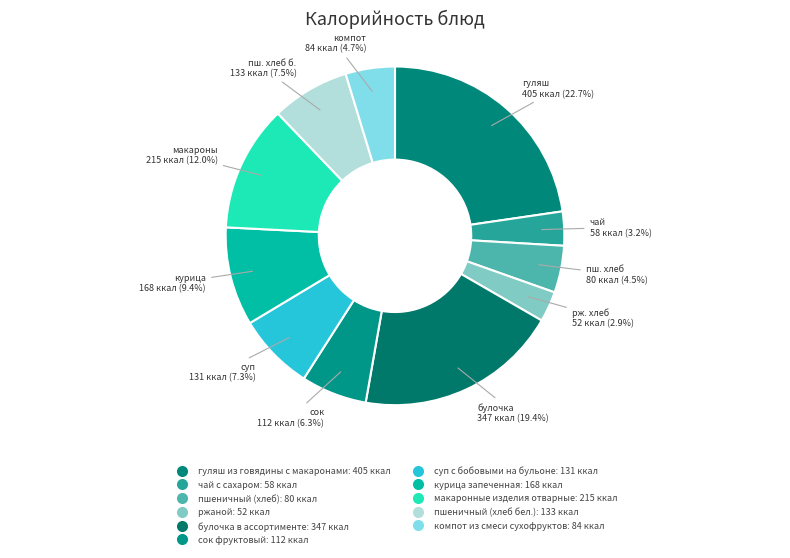

To the nearest percent, what portion does суп с бобовыми на бульоне represent?

7%